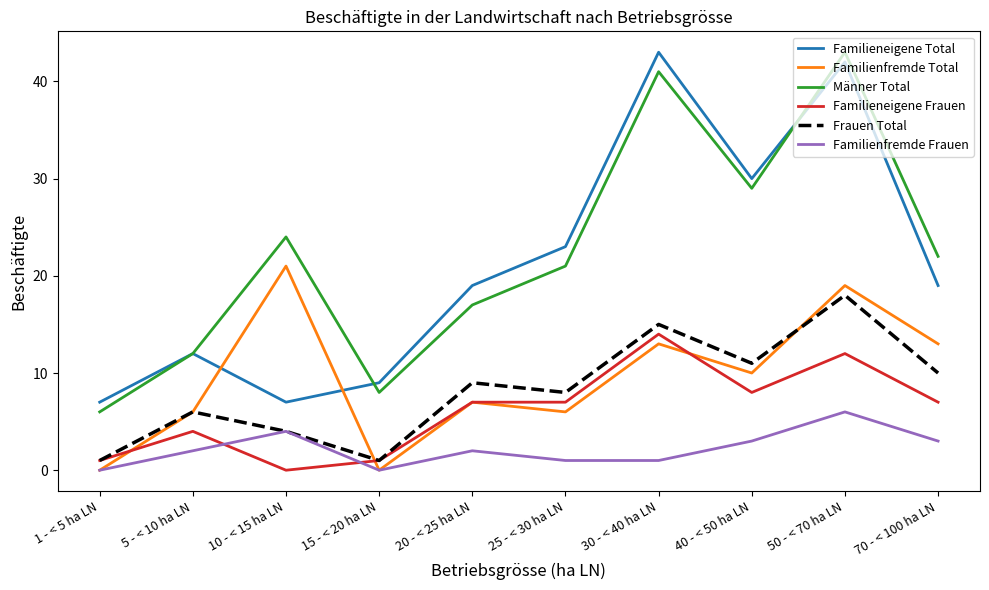

Does the chart display data point markers on the line(s)?

No